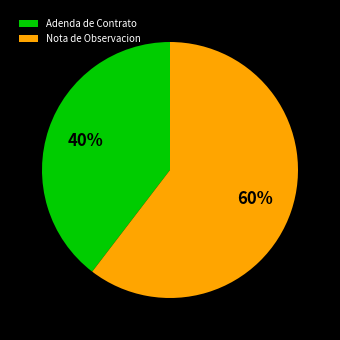

What percentage is the Adenda de Contrato slice, to the nearest percent?

40%